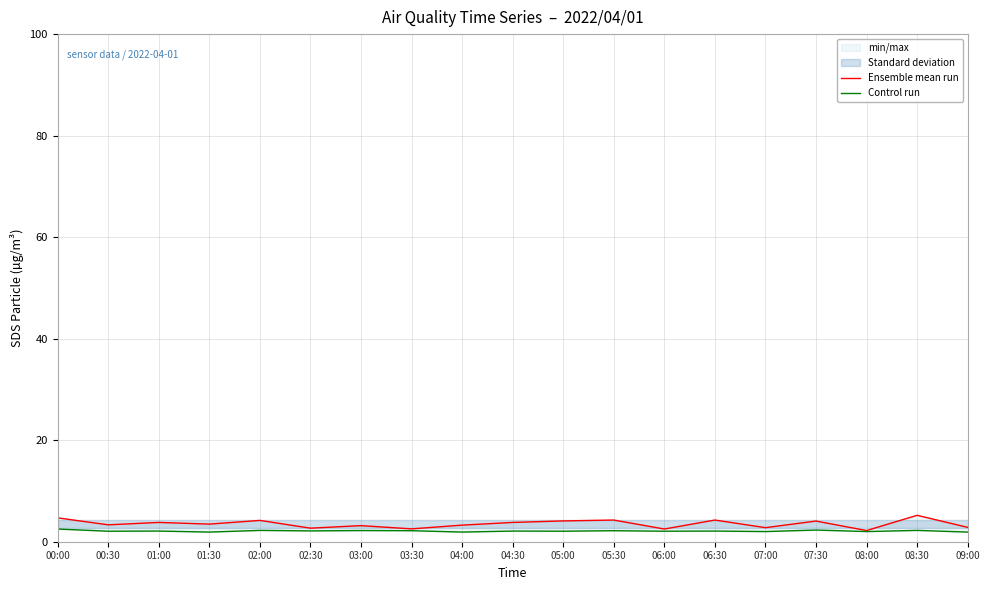

The Ensemble mean run series shows 1.2 at 07:30. True or false?

False